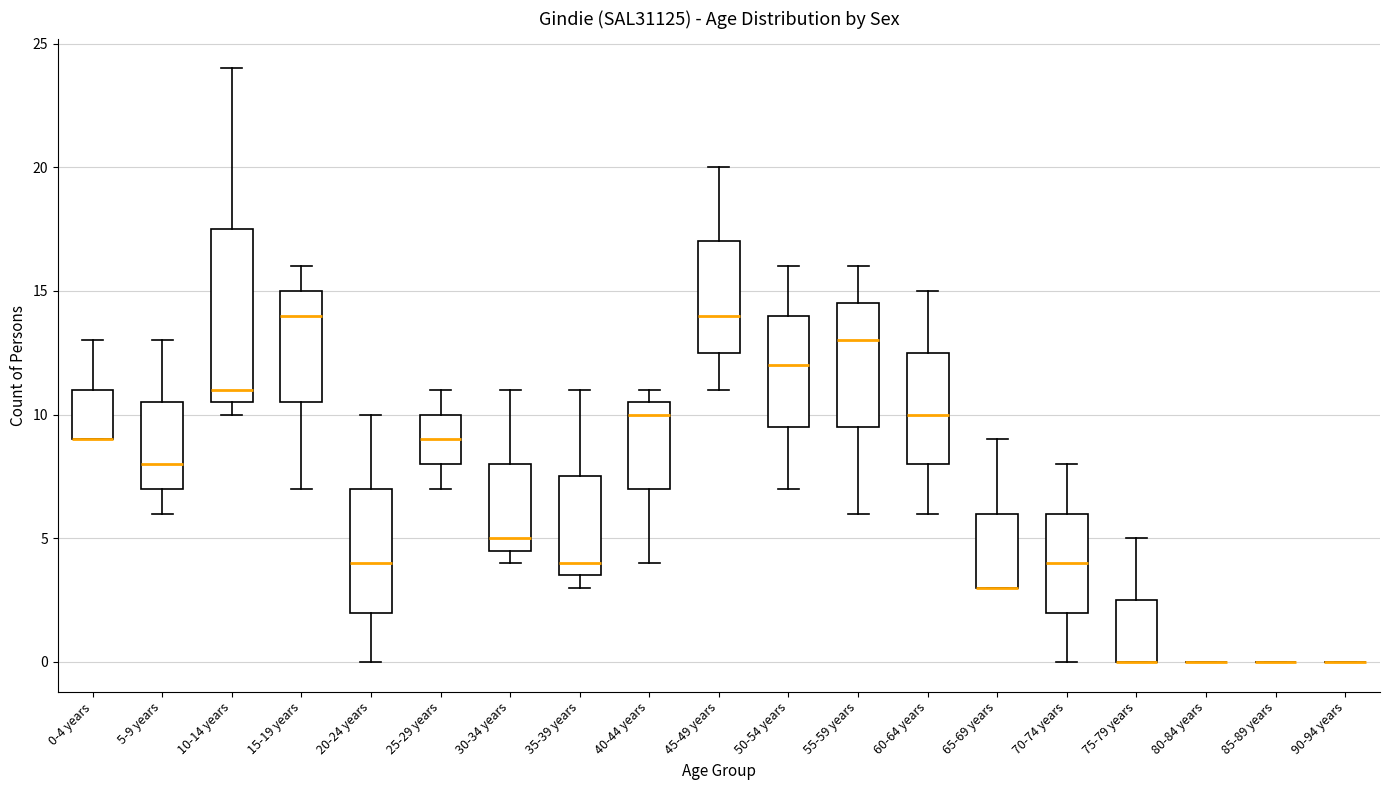

Which box is the tallest, from its lower edge to its upper edge?

10-14 years